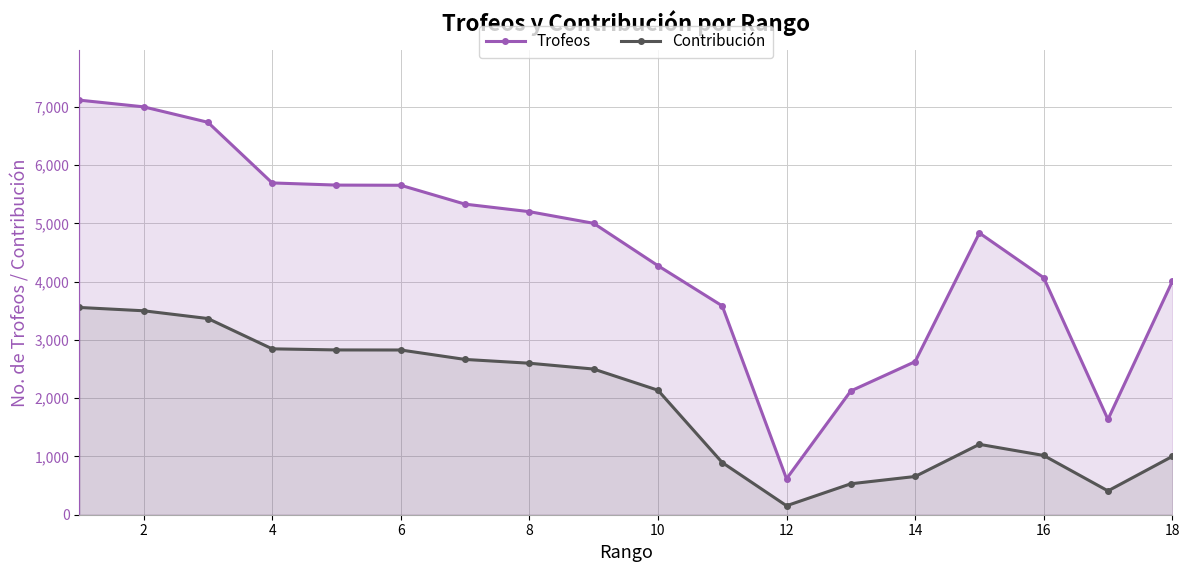

At which label is Trofeos closest to 3866?

18